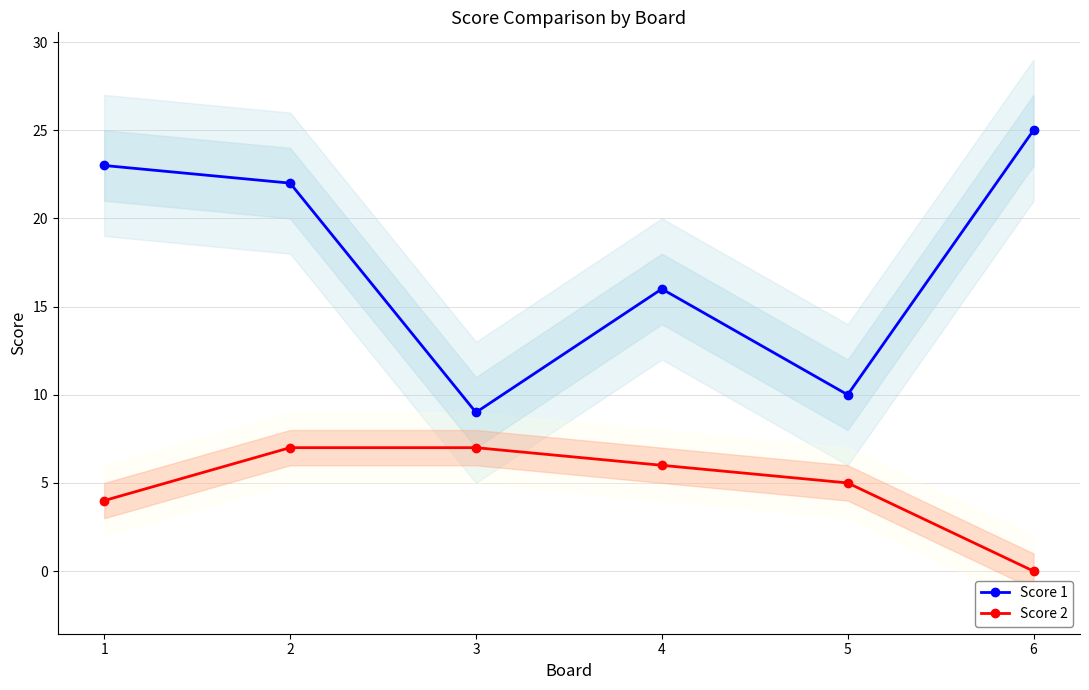

Which label corresponds to the largest value in the chart?

6